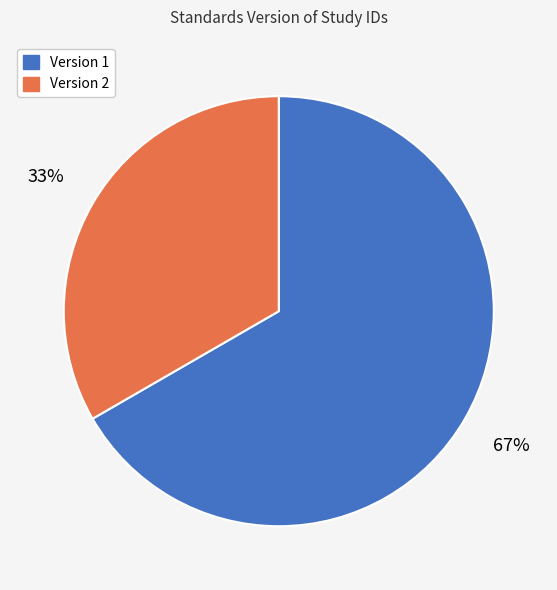

To the nearest percent, what is the average slice percentage?

50%